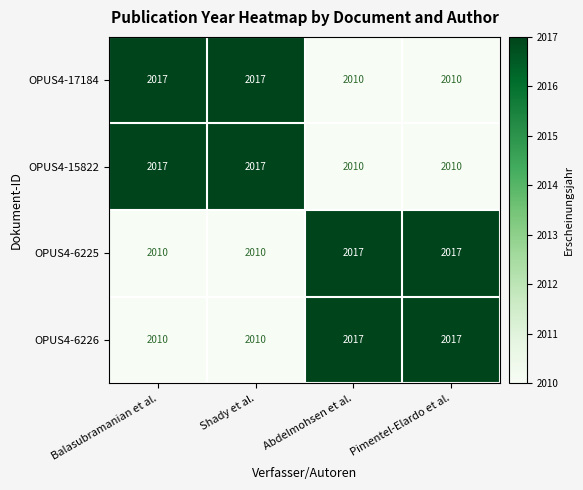

What is the difference between the highest and lowest values at Balasubramanian et al.?

7